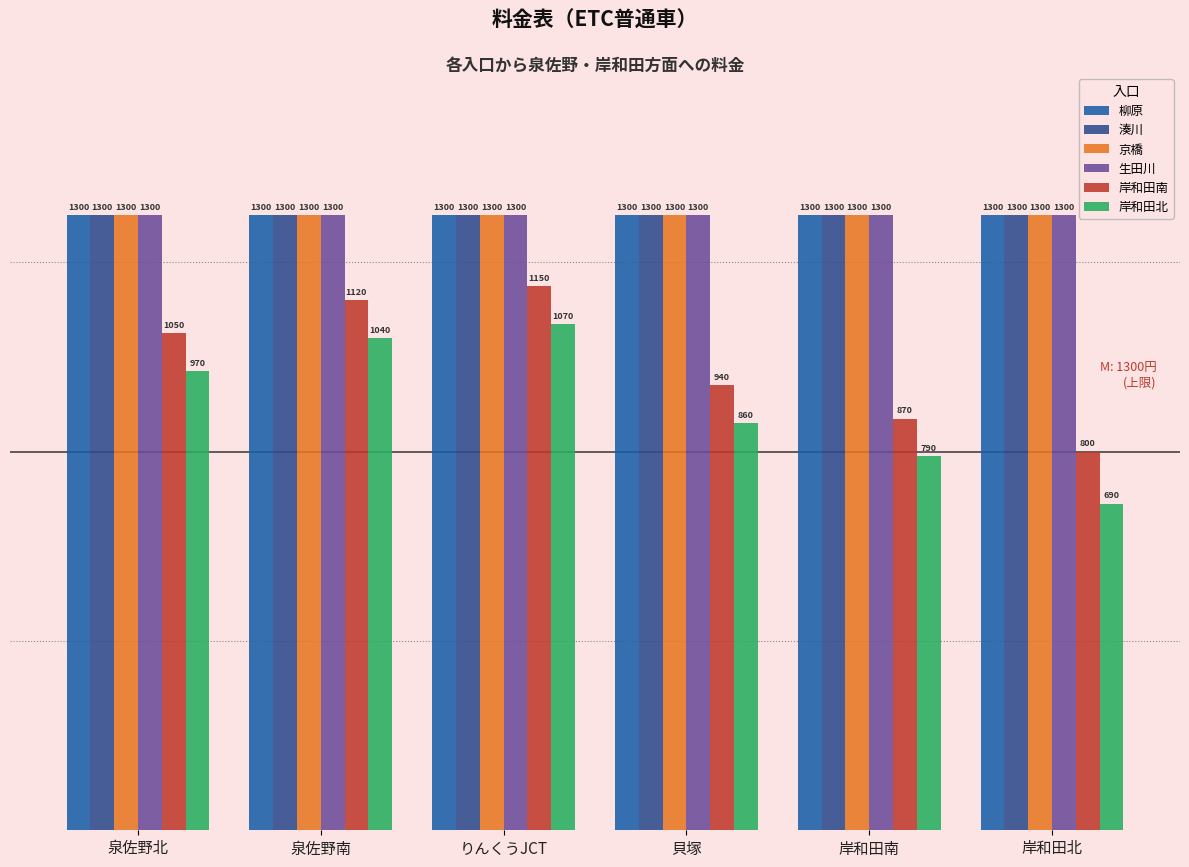

How many distinct data groups are displayed?

6